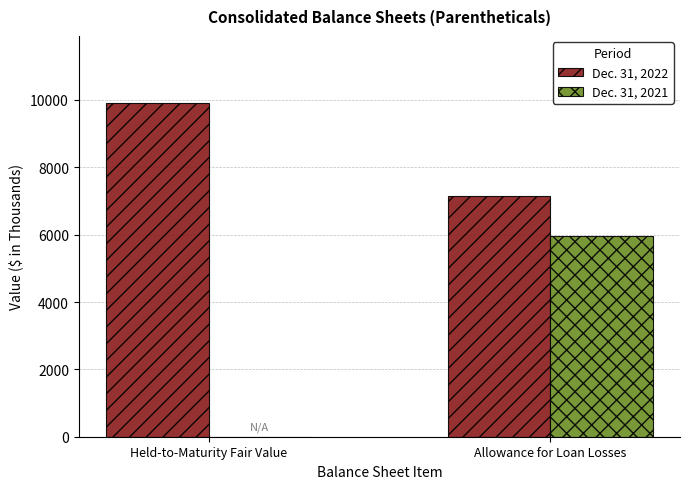

How many groups of bars are there?

2